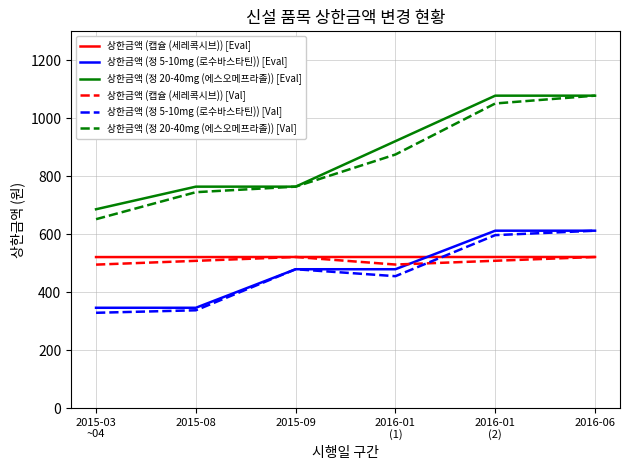

Where do 상한금액 (캡슐 (세레콕시브)) [Eval] and 상한금액 (정 5-10mg (로수바스타틴)) [Val] first cross each other?

2016-01
(1) and 2016-01
(2)